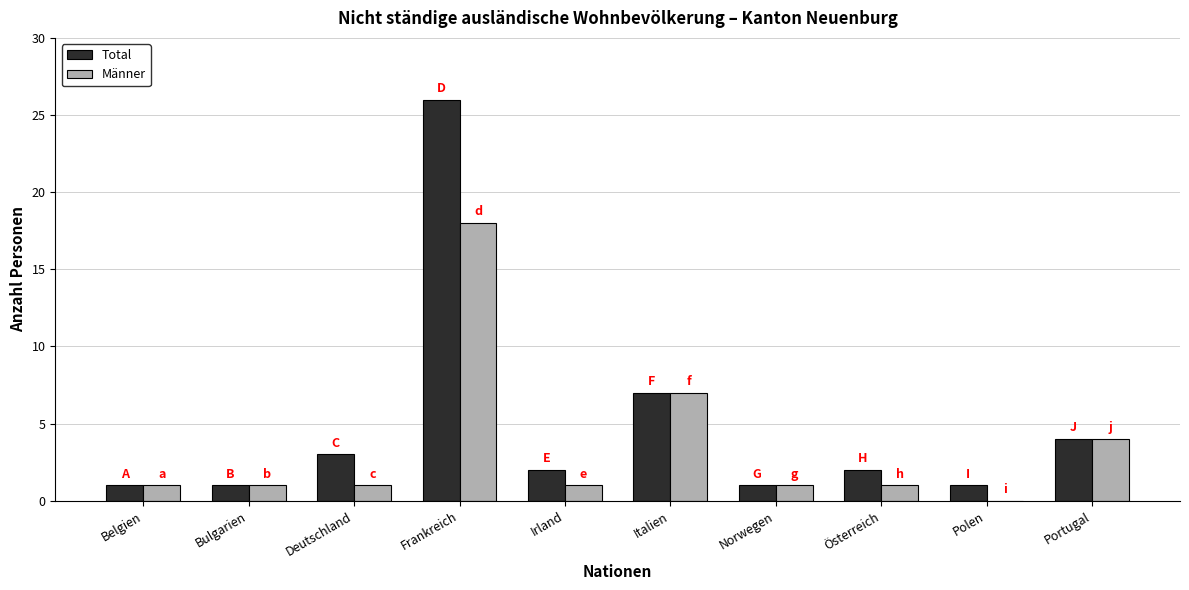

At which category is the sum across all series the highest?

Frankreich